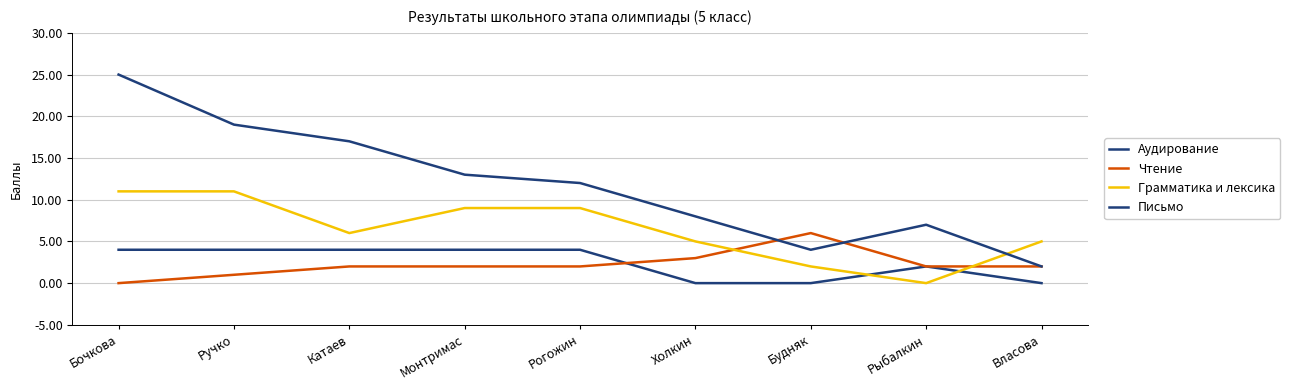

What is the label of the 2nd point from the left?

Ручко